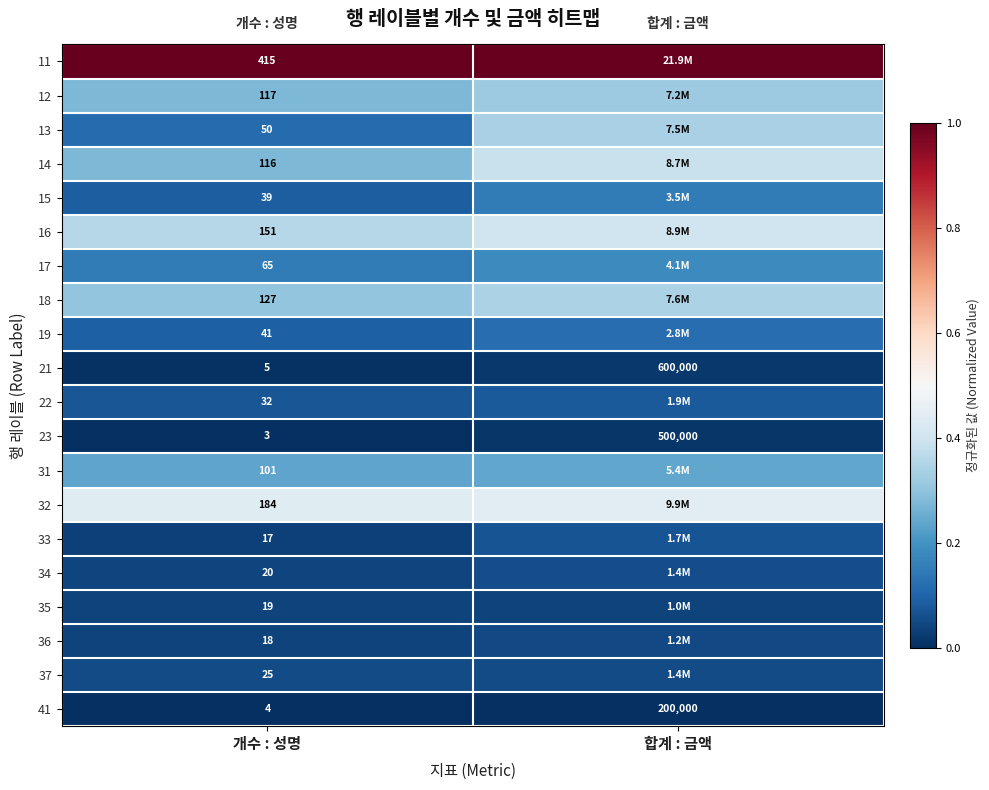

Is the value of 15 at 개수 : 성명 greater than the value of 37 at 개수 : 성명?

Yes